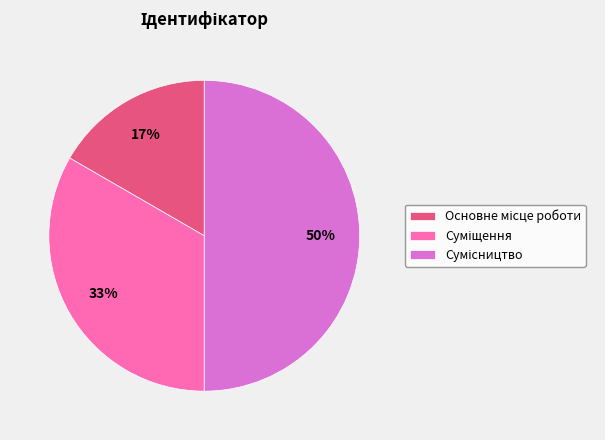

To the nearest percent, what is the difference between the largest and smallest slice percentages?

33%